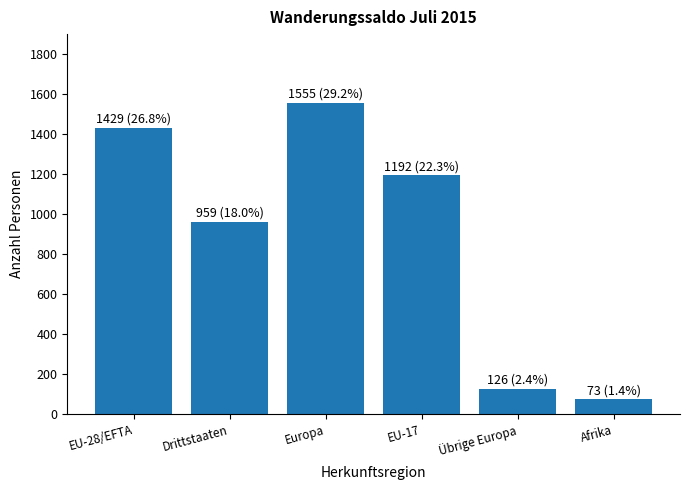

What is the difference between the second highest and minimum values?

1356